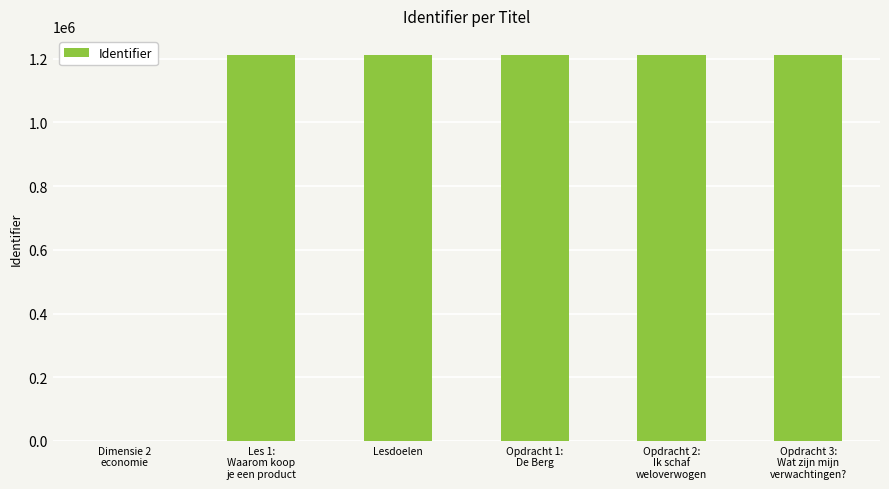

True or false: the data shows 1732591 at Les 1:
Waarom koop
je een product.

False